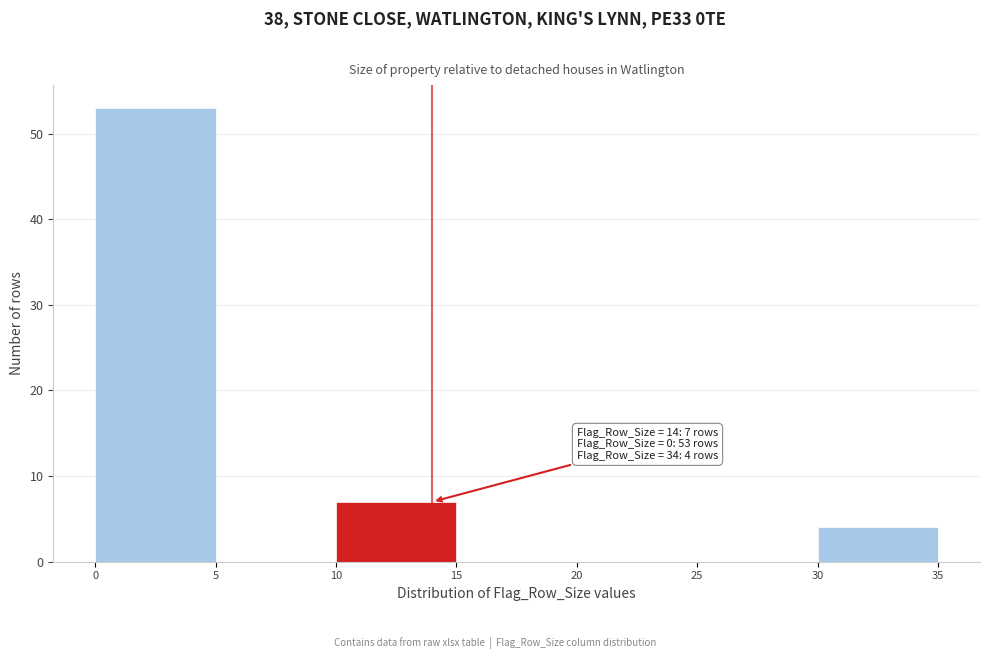

Over which range of the x-axis is the bar tallest?

0 to 5